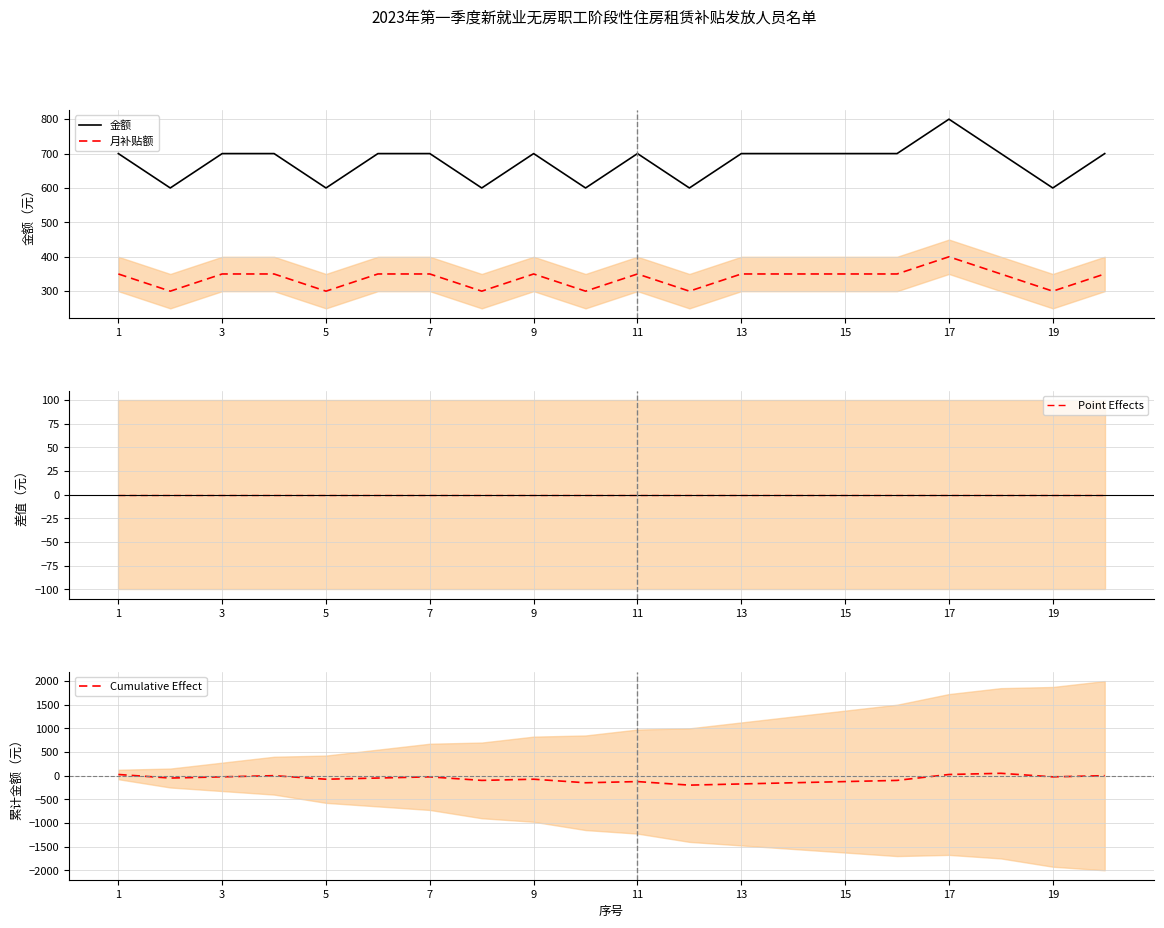

True or false: Cumulative Effect has a value of 25 at 17.

True